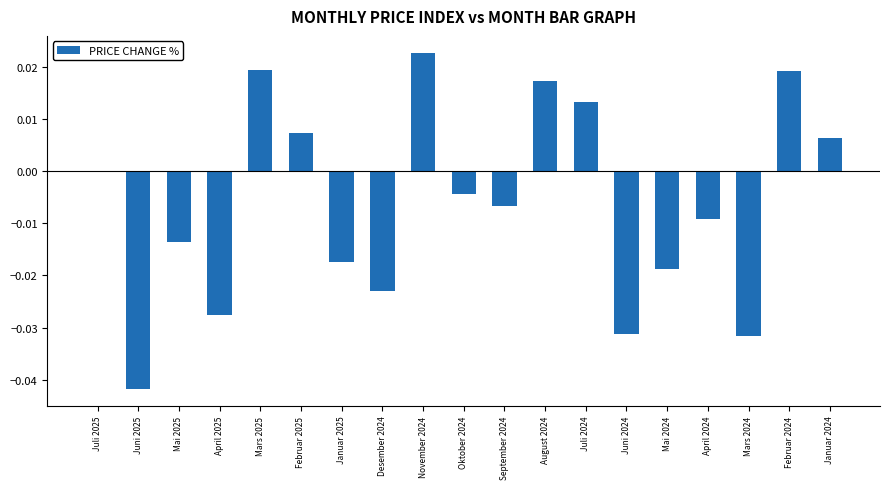

The value at Februar 2024 is 0.0. True or false?

True